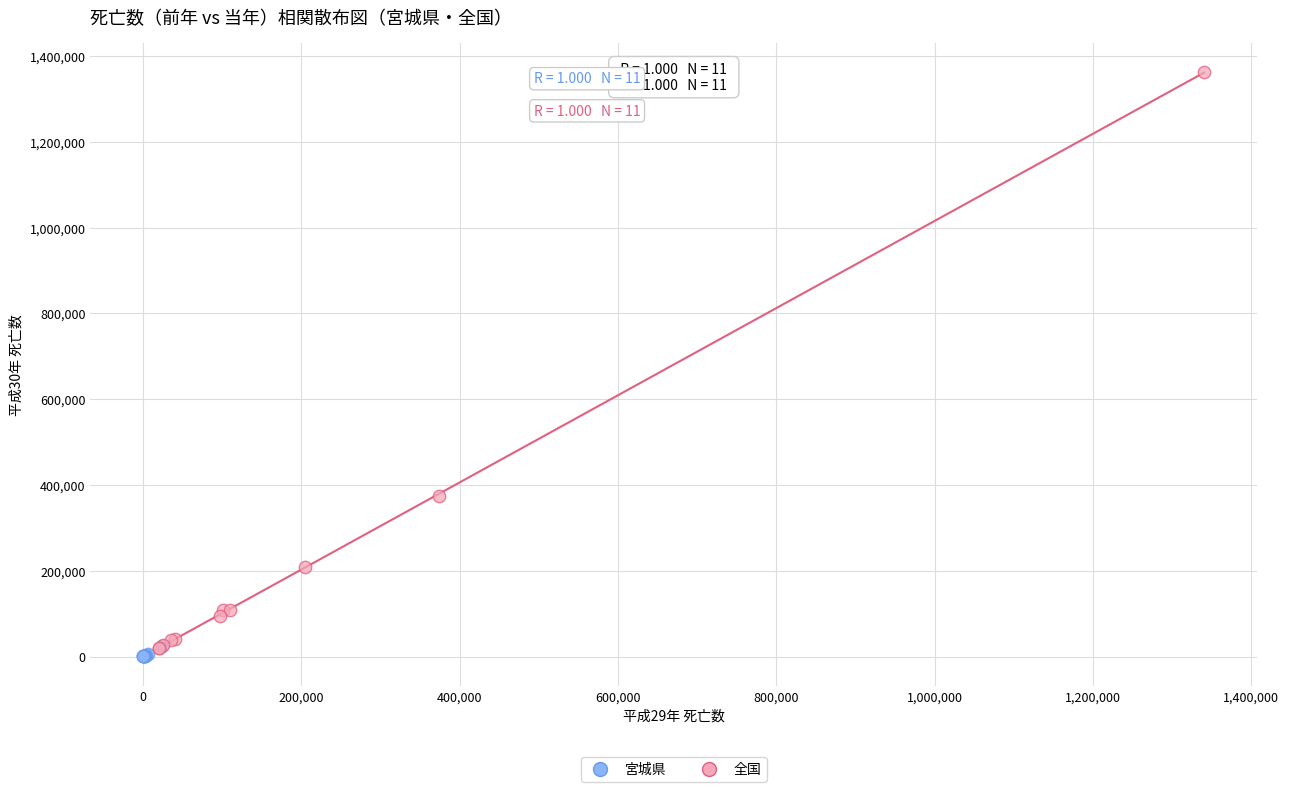

Which series reaches the maximum Y coordinate?

全国